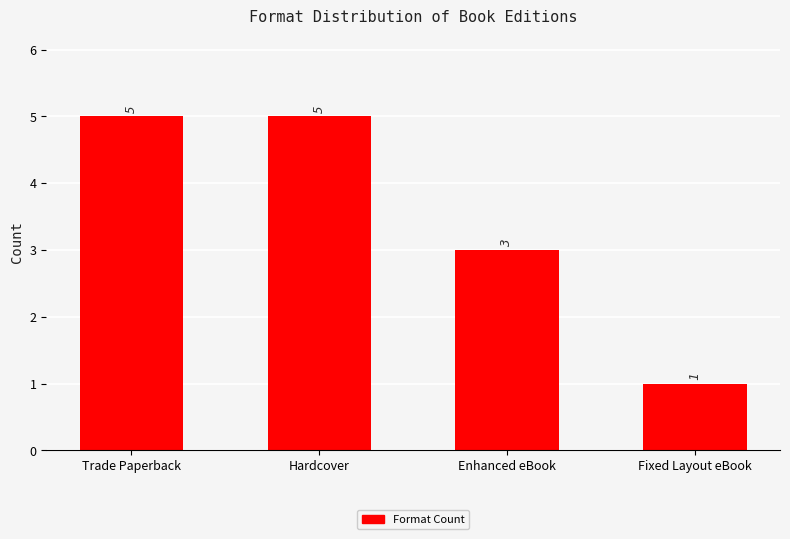

At which label is the value closest to 3?

Enhanced eBook